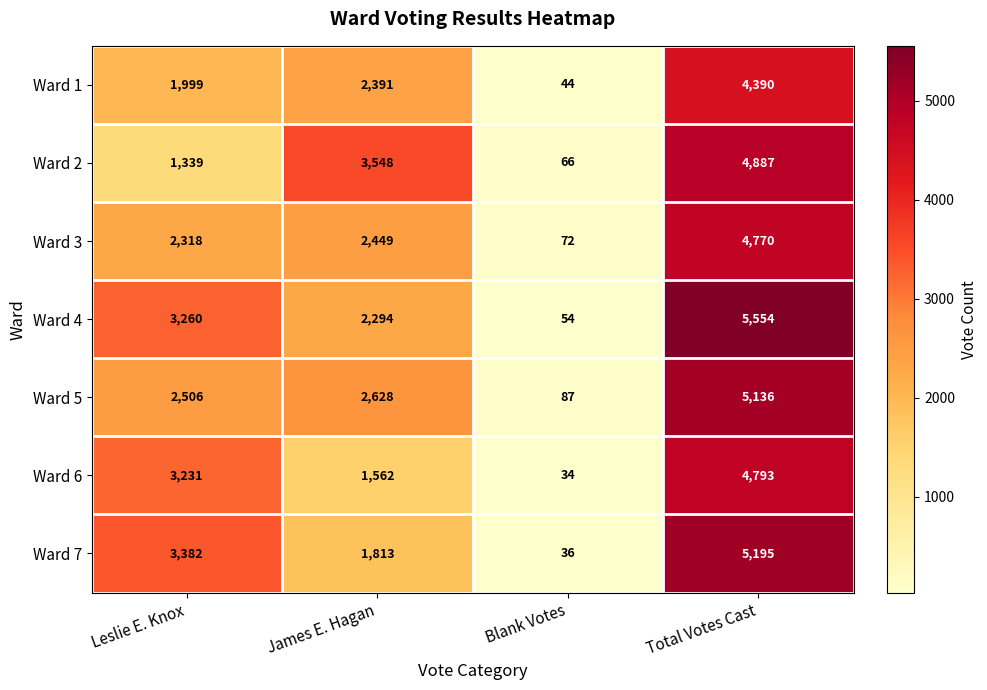

What is the difference between the highest and lowest values at Leslie E. Knox?

2043